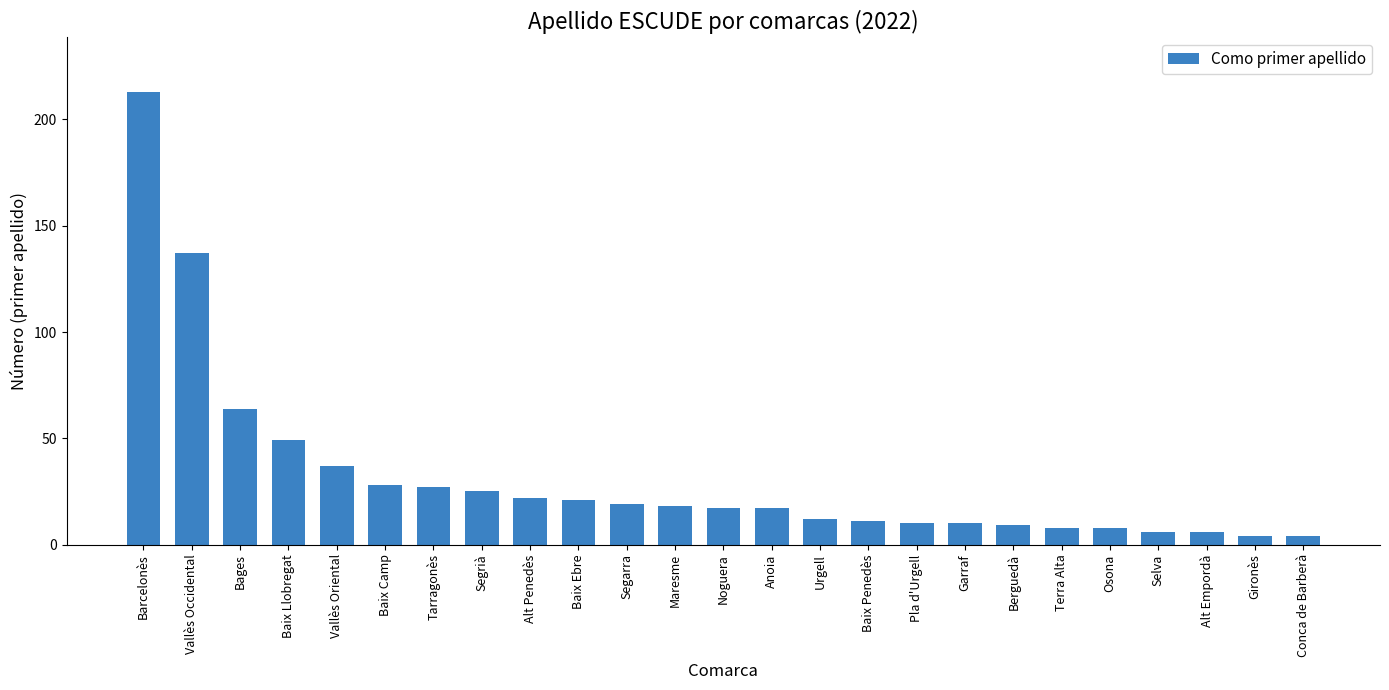

Which has a higher value, Vallès Occidental or Baix Penedès?

Vallès Occidental